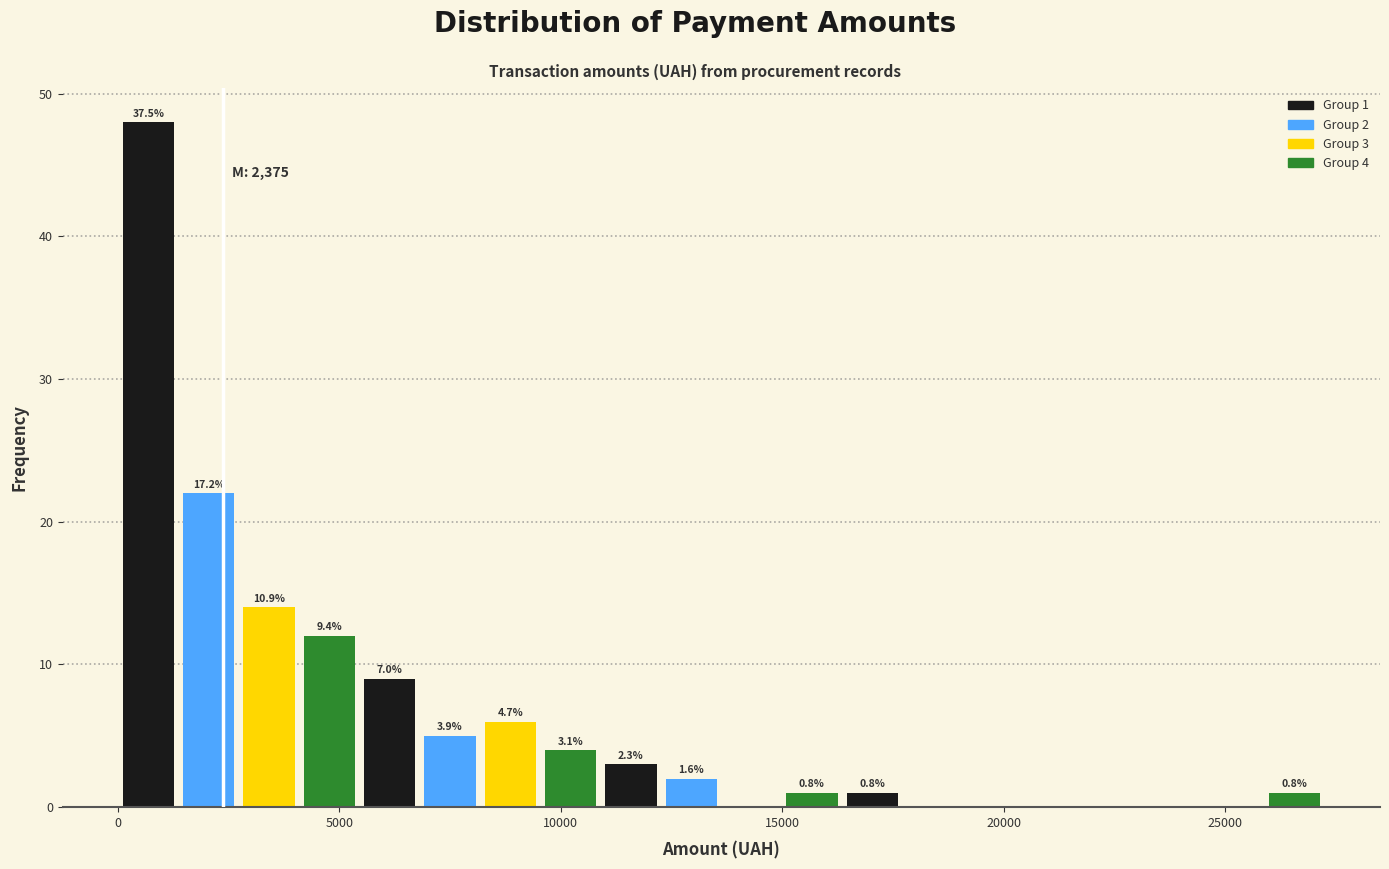

Read against the x-axis, roughly where is the centre of the tallest bar?

500